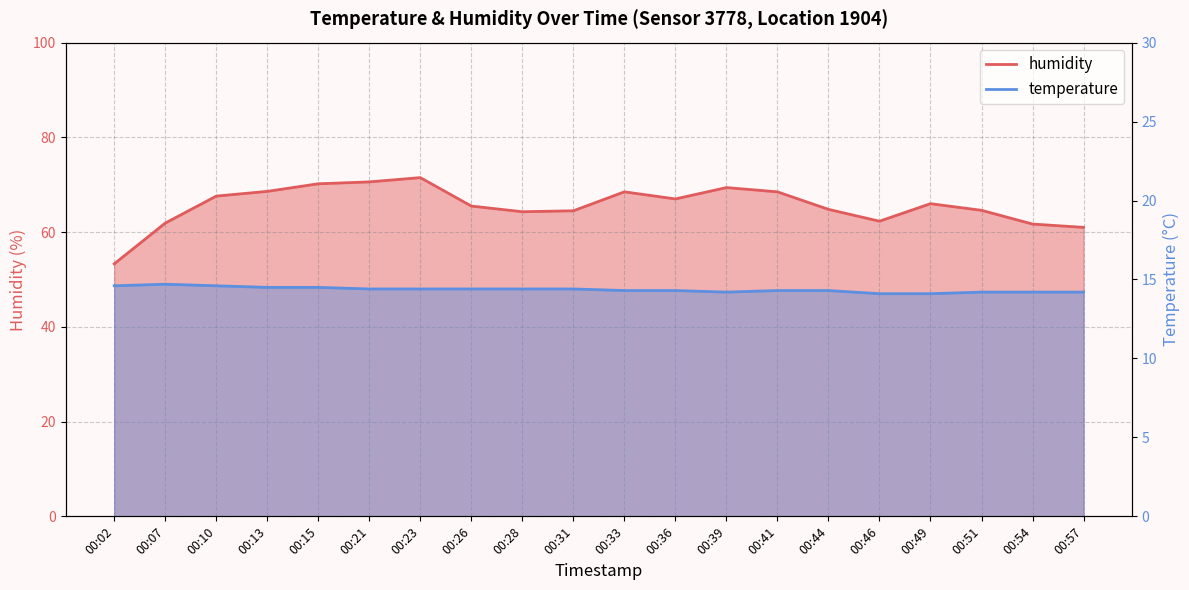

How many lines are shown in the chart?

2